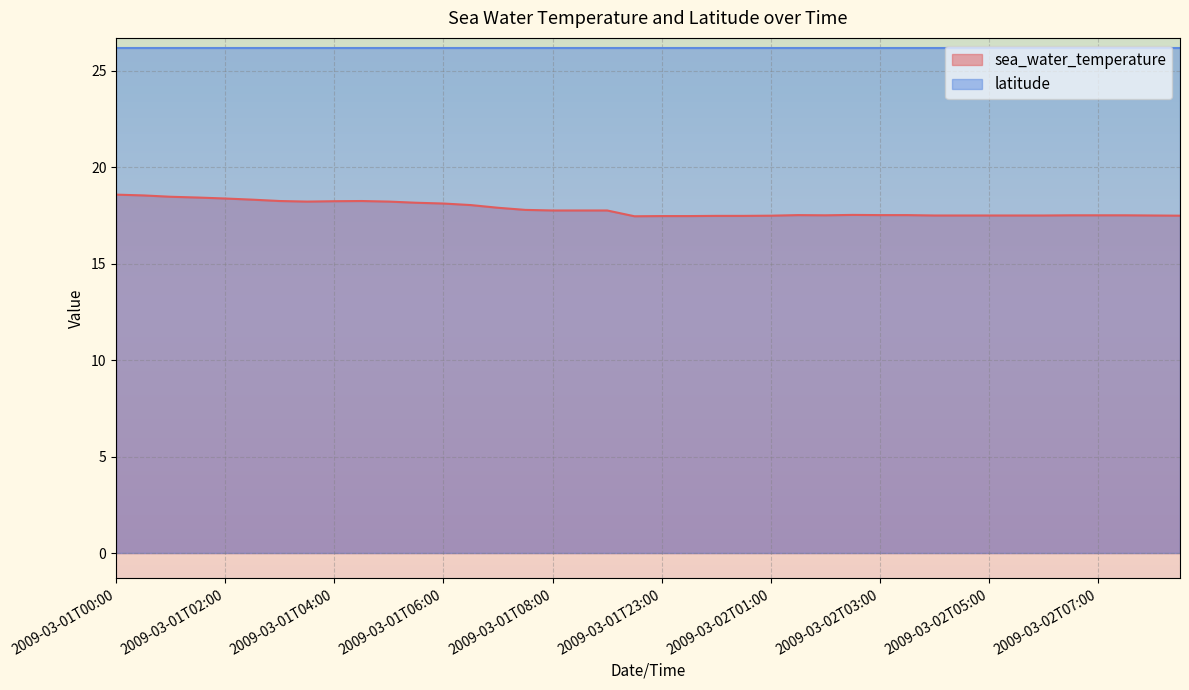

Which label corresponds to the largest value in the chart?

2009-03-01T00:00